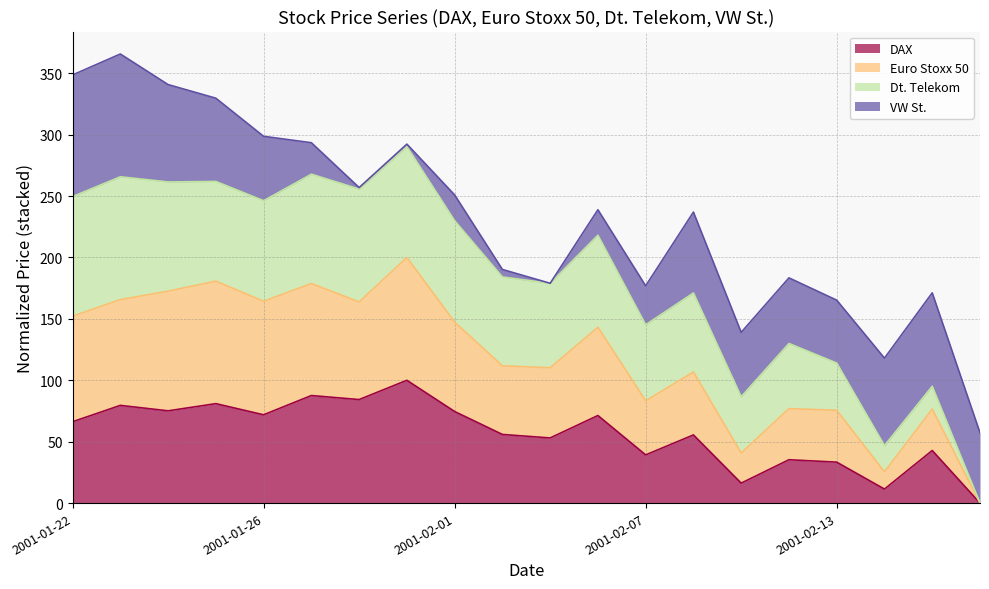

What is the highest value of the DAX series?

100.0